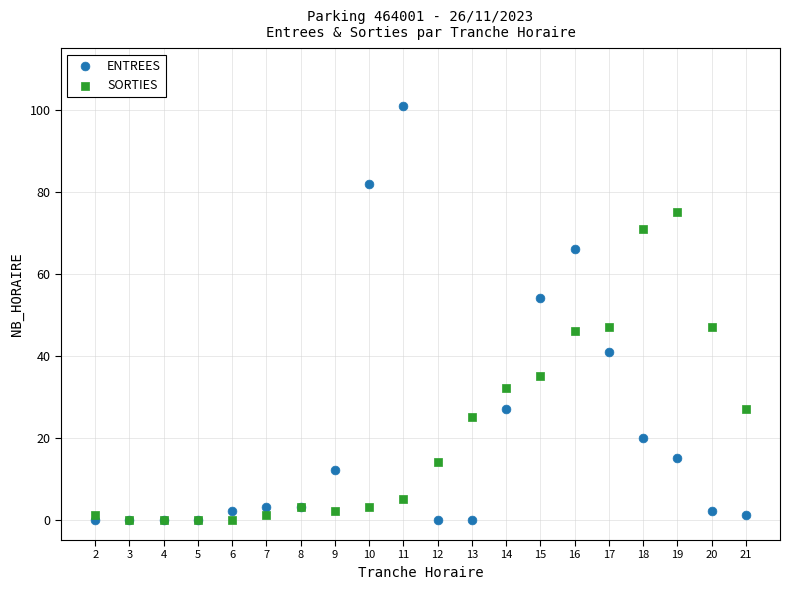

What are all the series names shown in the legend?

ENTREES, SORTIES